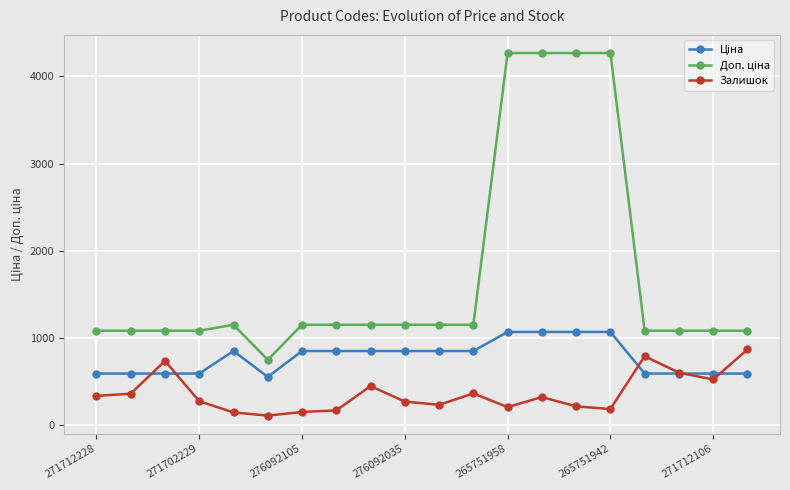

True or false: Залишок has more than 0 interior local peaks.

True